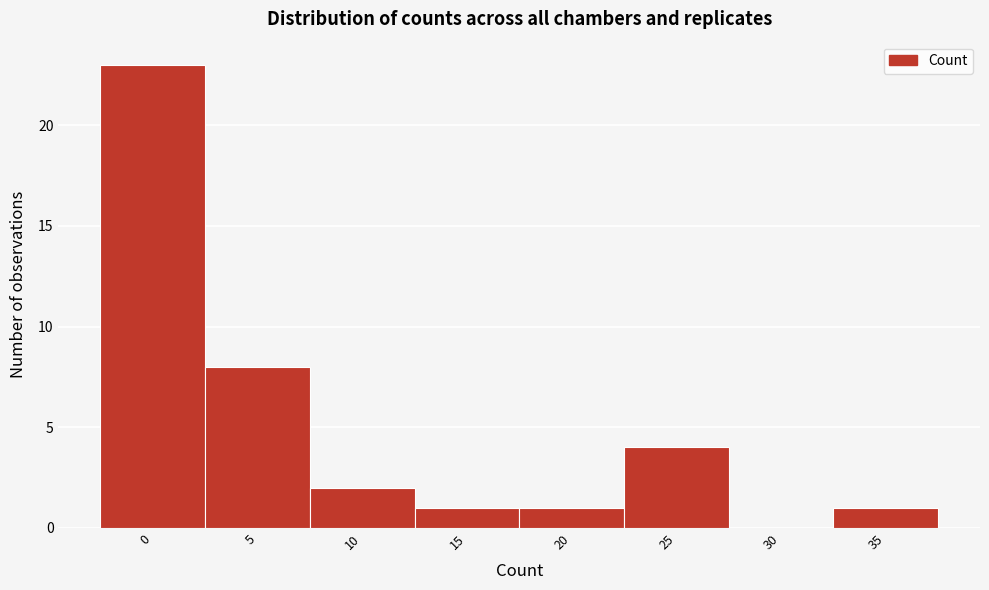

Reading left to right, what are all the values shown in this chart?

0=23	5=8	10=2	15=1	20=1	25=4	30=0	35=1